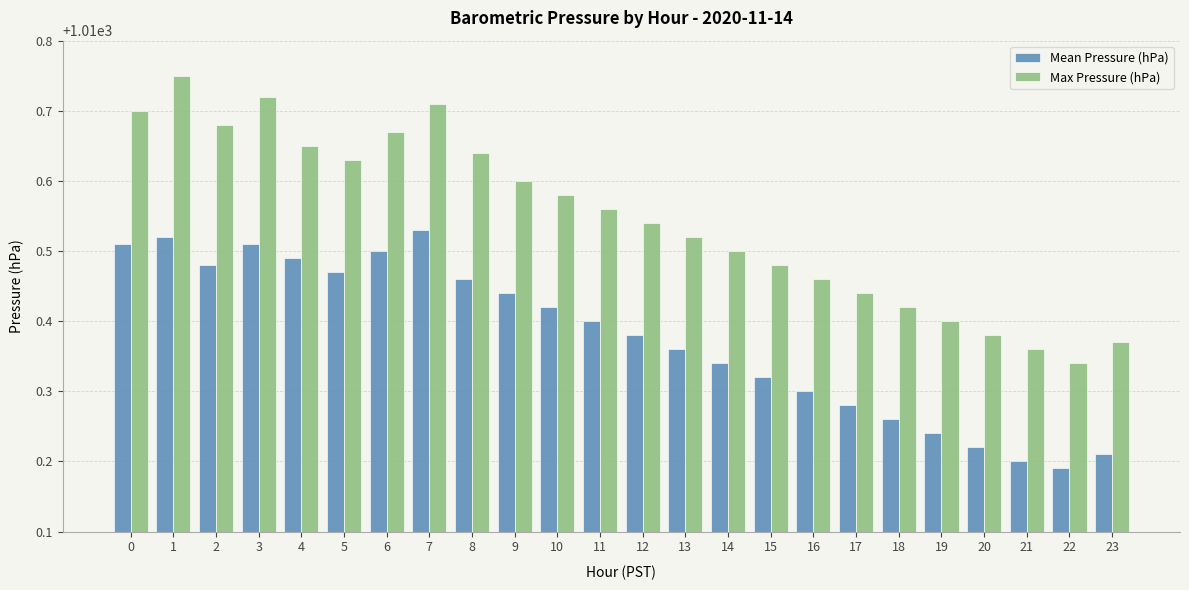

Which series has the widest spread of values?

Max Pressure (hPa)